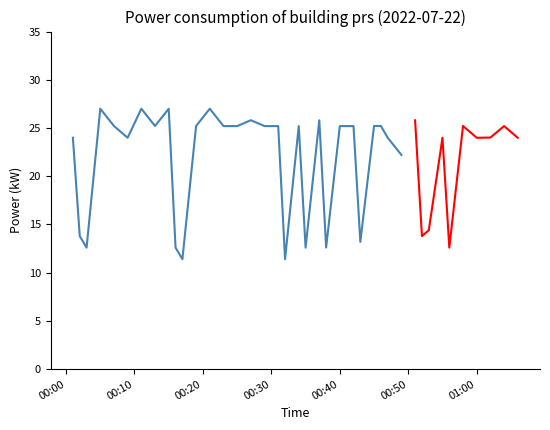

What is the smallest value displayed?

11.4